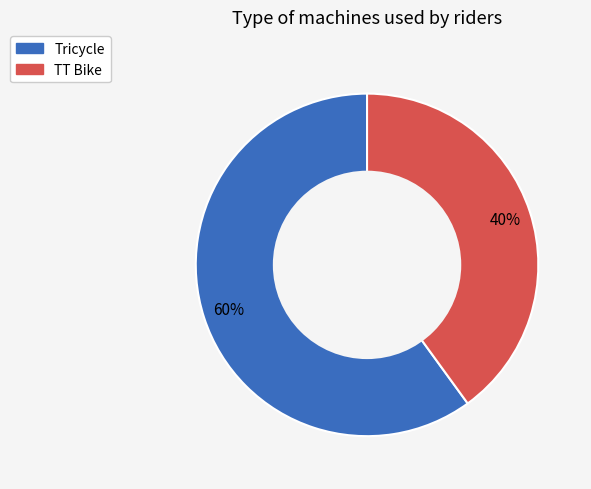

To the nearest percent, what is the difference between the largest and smallest slice percentages?

20%